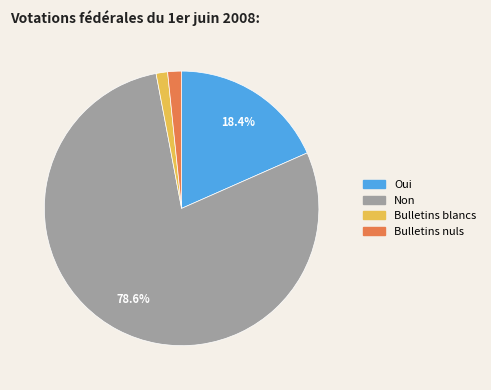

Which slice is the largest?

Non